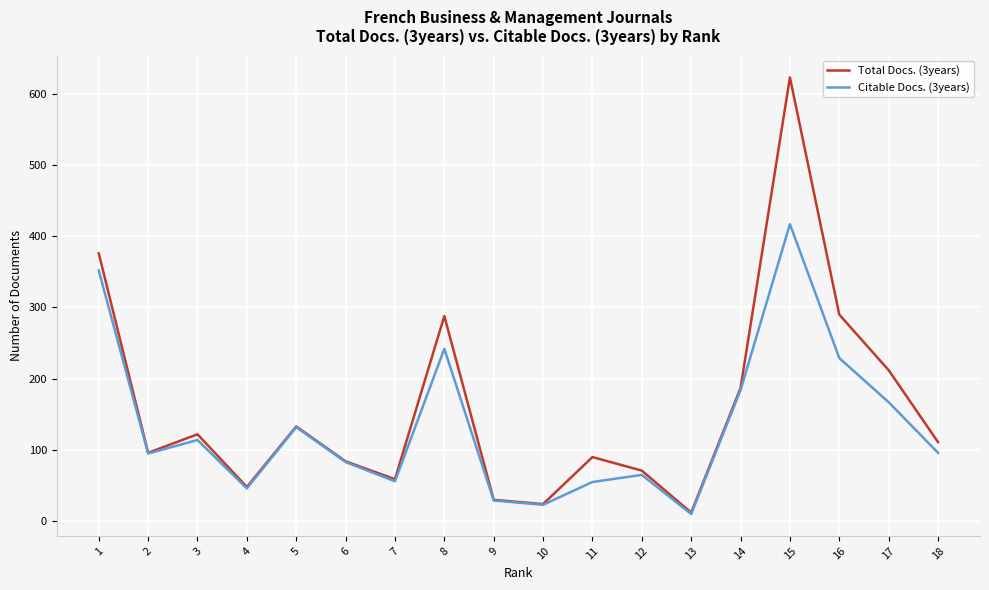

What is the difference between the maximum and minimum values in the Citable Docs. (3years) series?

407